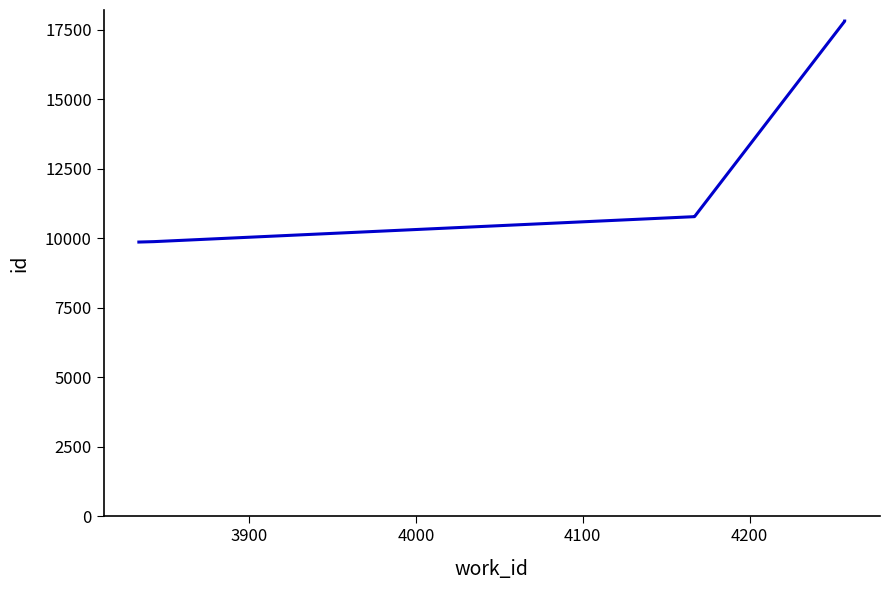

What is the sum of all values?

76952